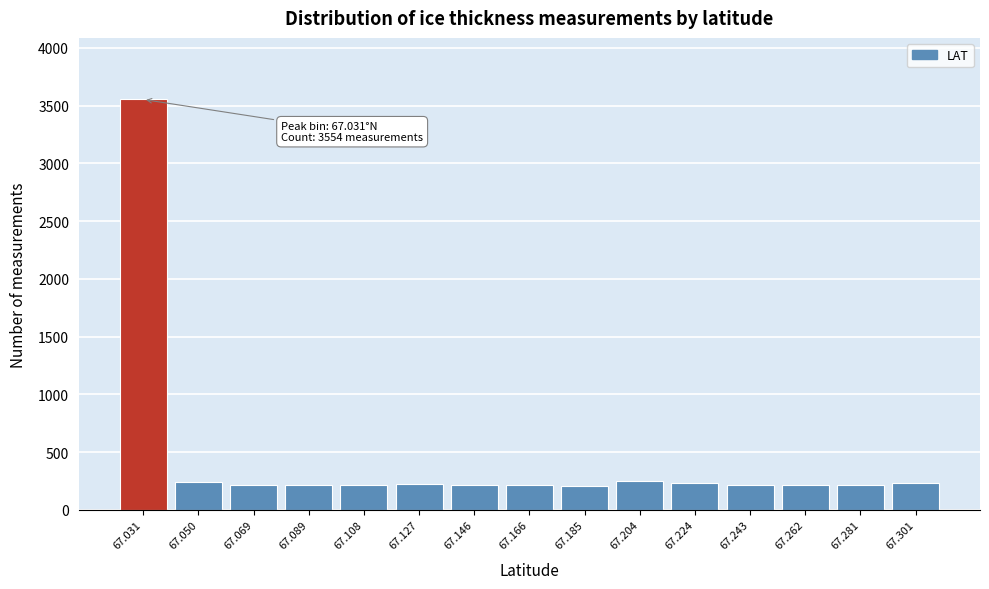

Is it true that the value at 67.262 is 216?

True